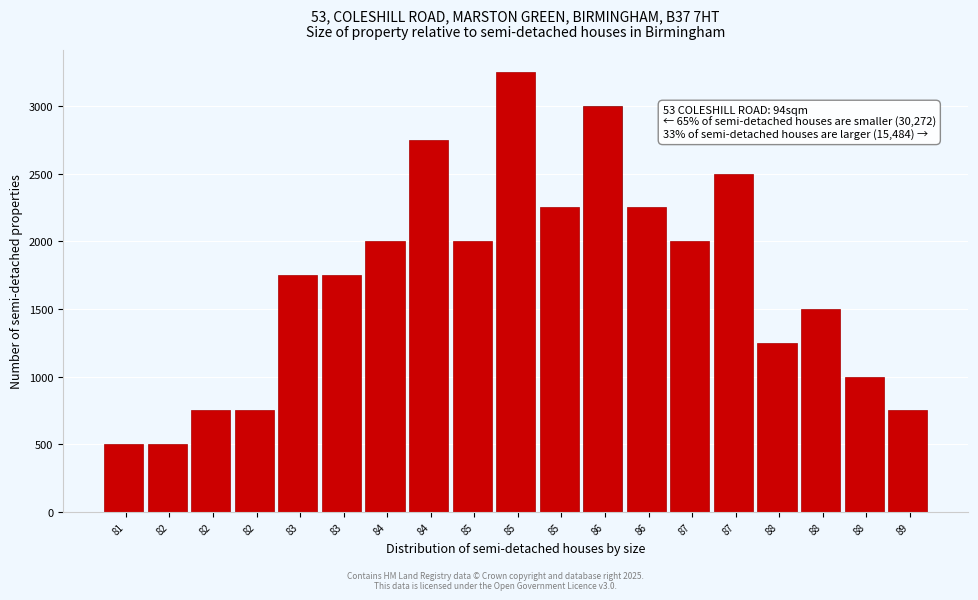

Does the chart contain any negative values?

No